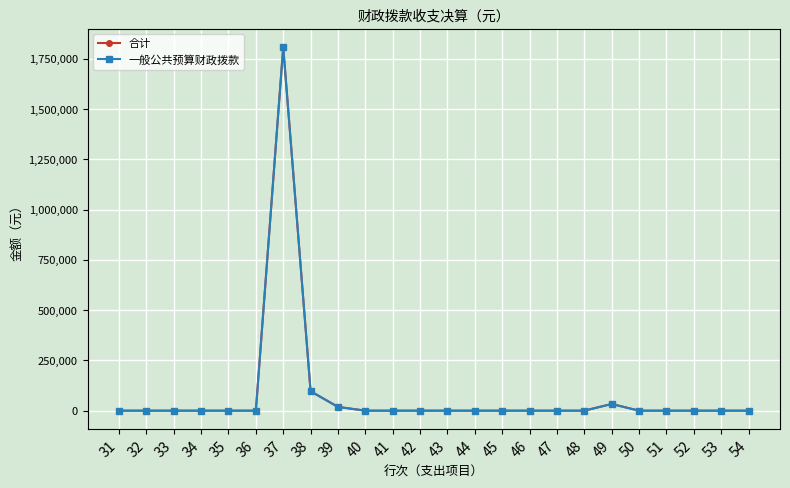

Is this an area chart (filled region under the line)?

No